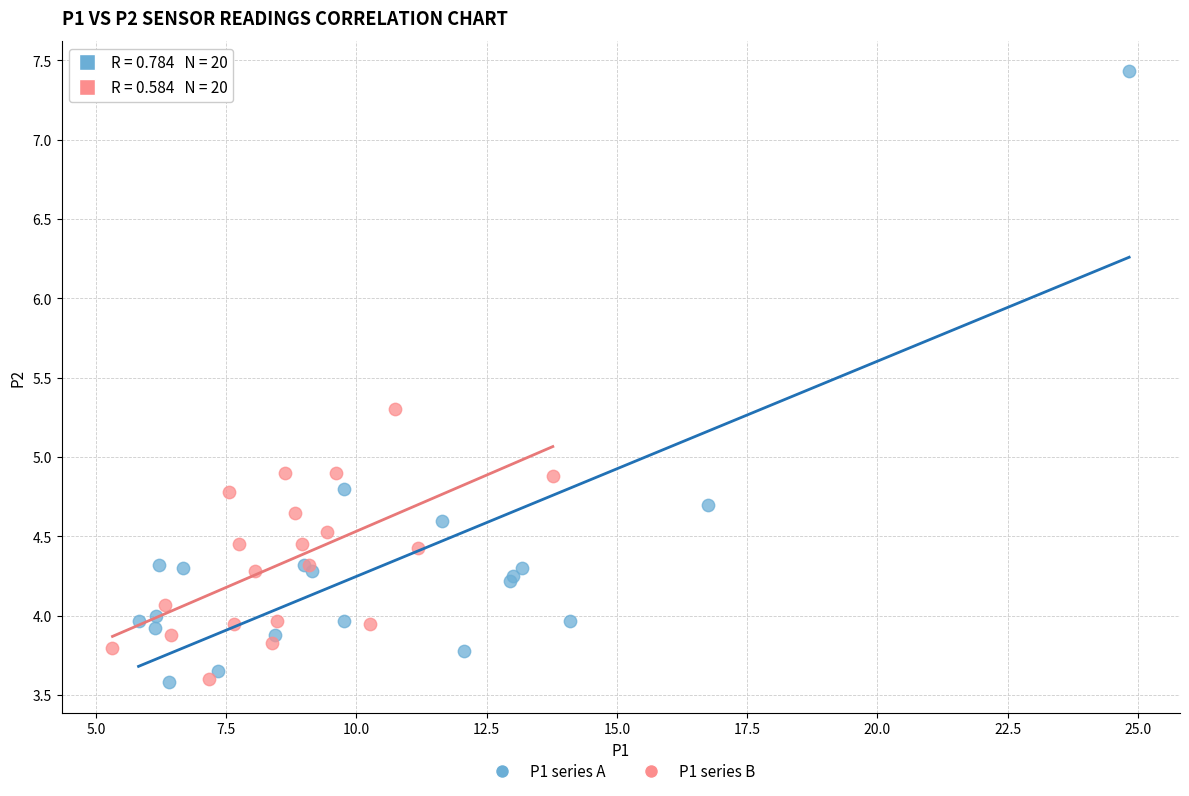

What are all the series names shown in the legend?

P1 series A, P1 series B